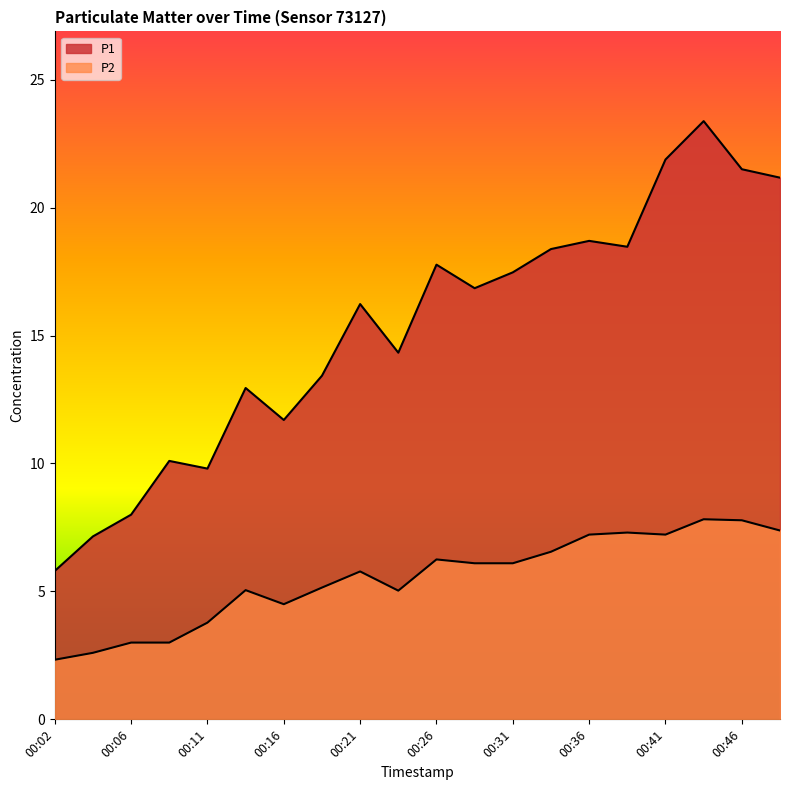

How many values in the P2 series are below 6?

10